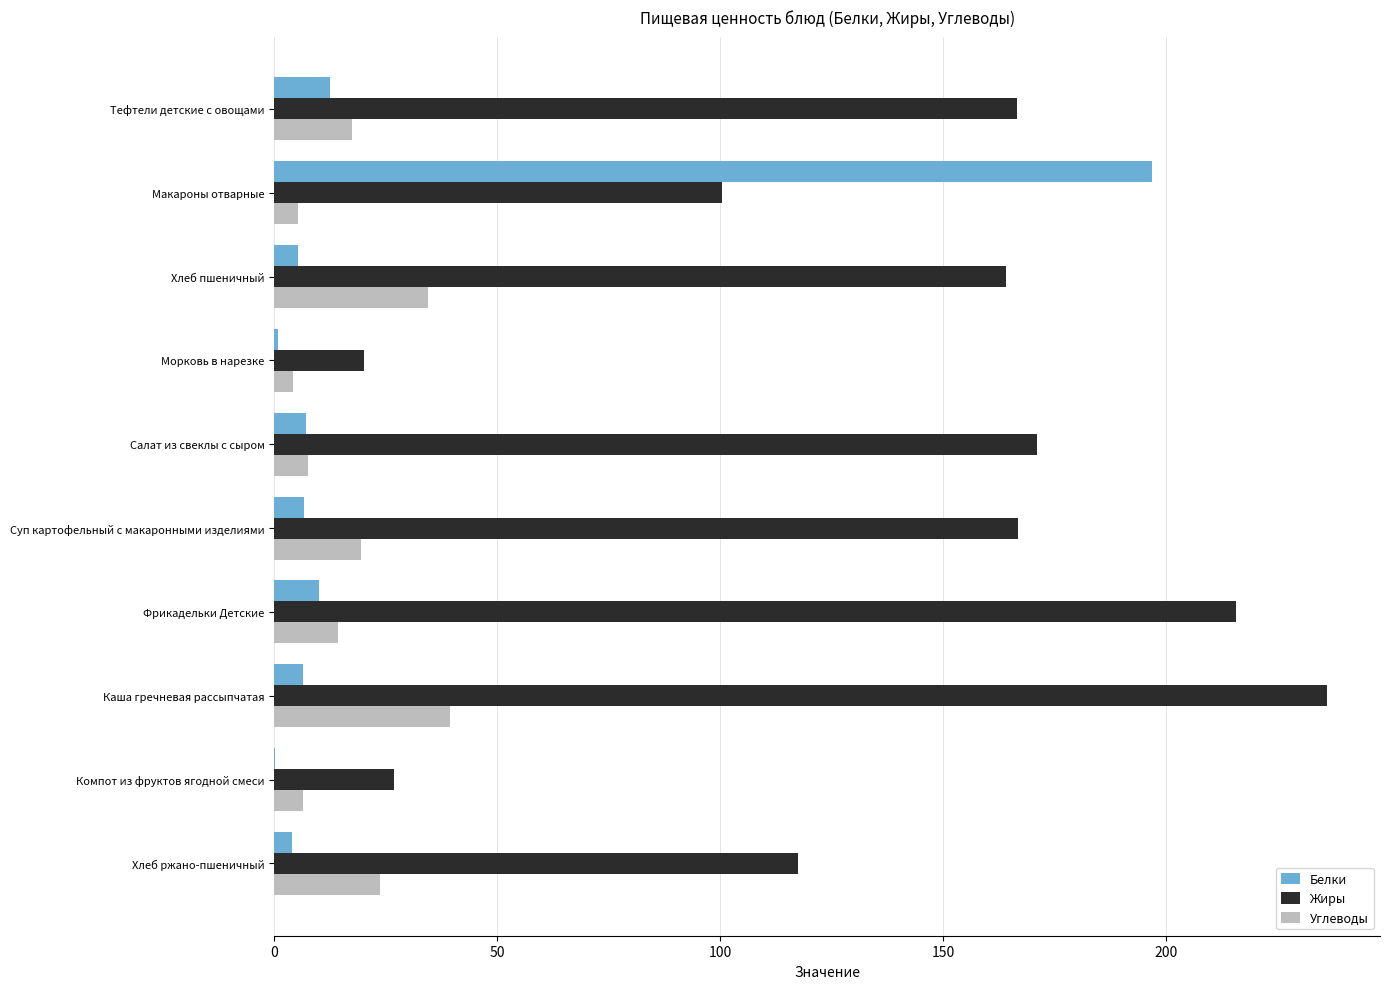

Which series has the widest spread of values?

Жиры